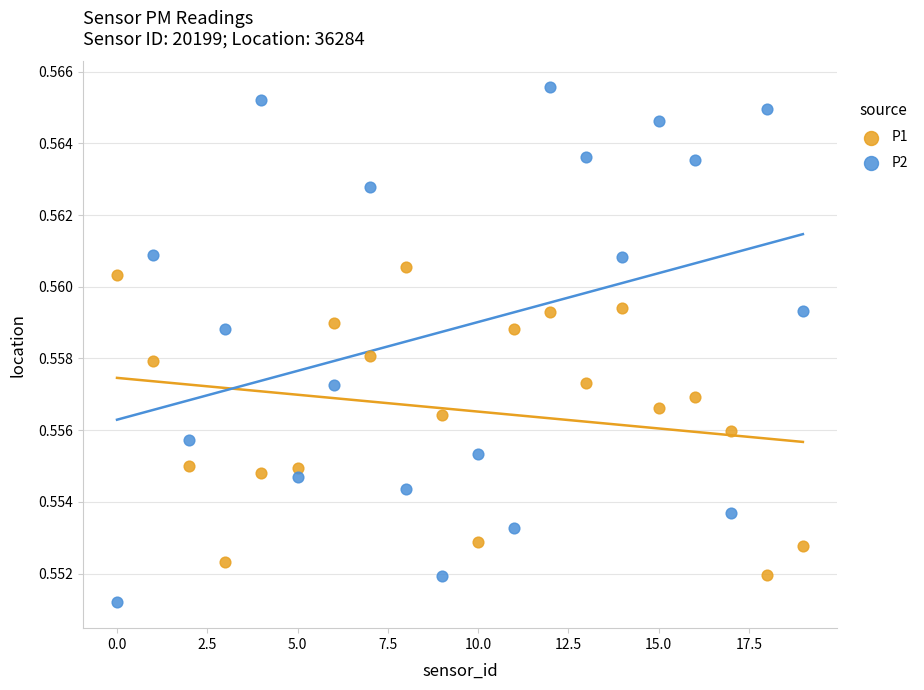

Which series reaches the maximum Y coordinate?

P2